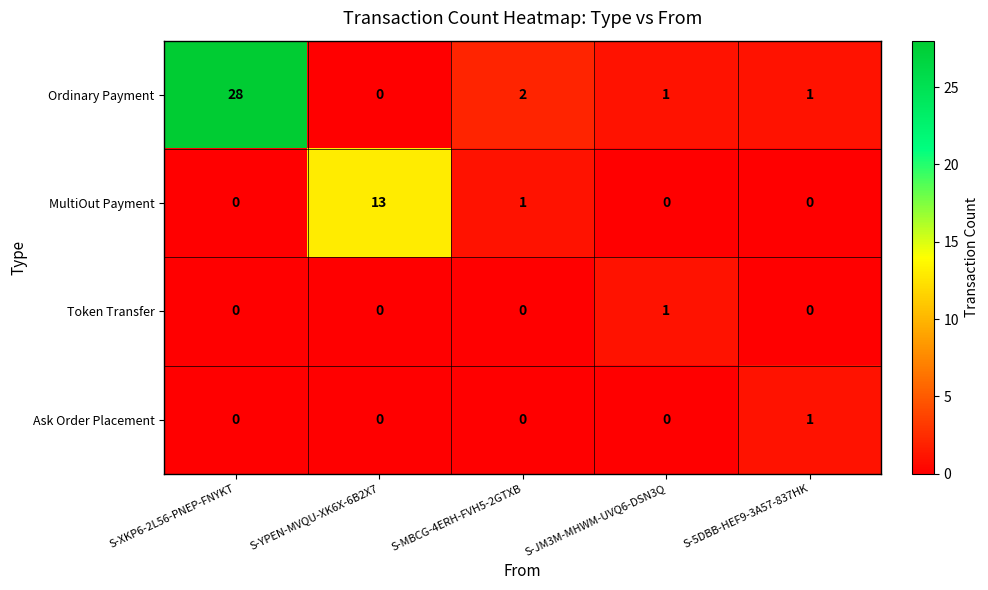

Which series changed the most between S-YPEN-MVQU-XK6X-6B2X7 and S-5DBB-HEF9-3A57-837HK?

MultiOut Payment